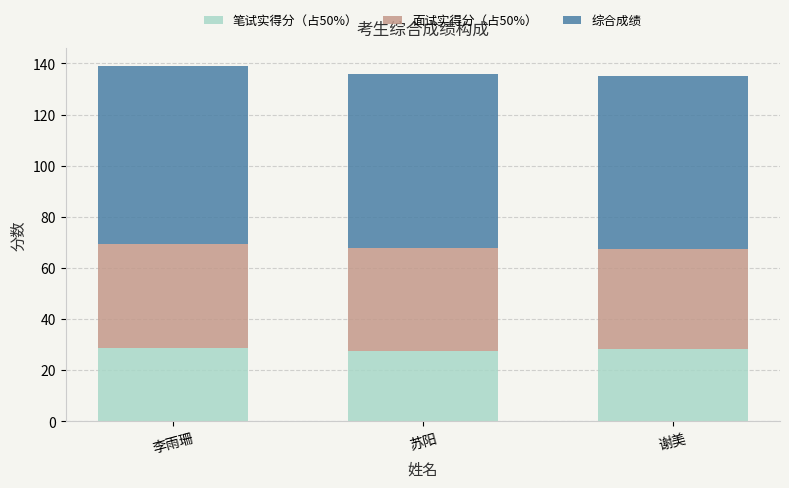

What is the total value across all series at 谢美?

135.0